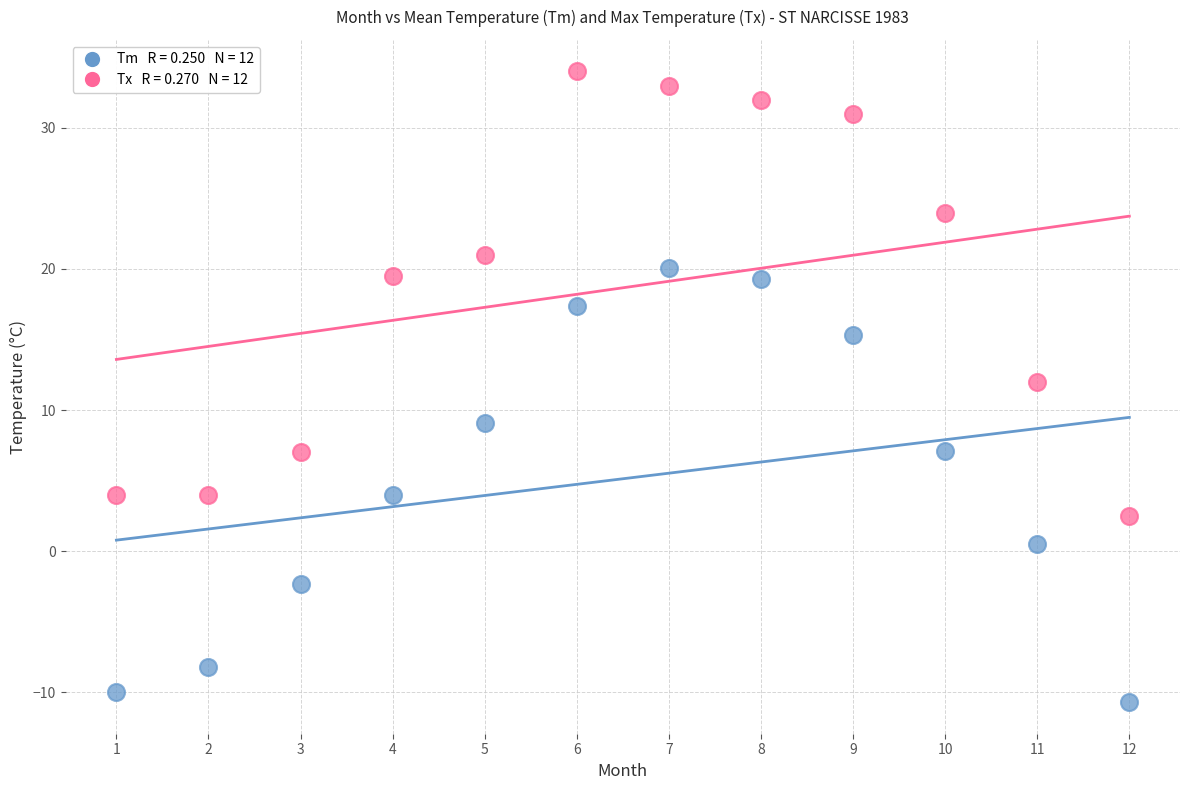

Across all series, what Y value is closest to 11?

12.0